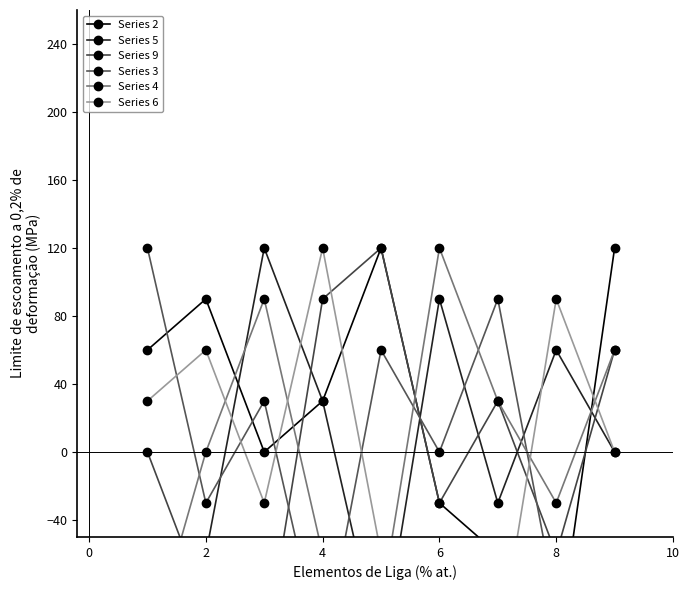

True or false: Series 2 has more than 0 interior local peaks.

True